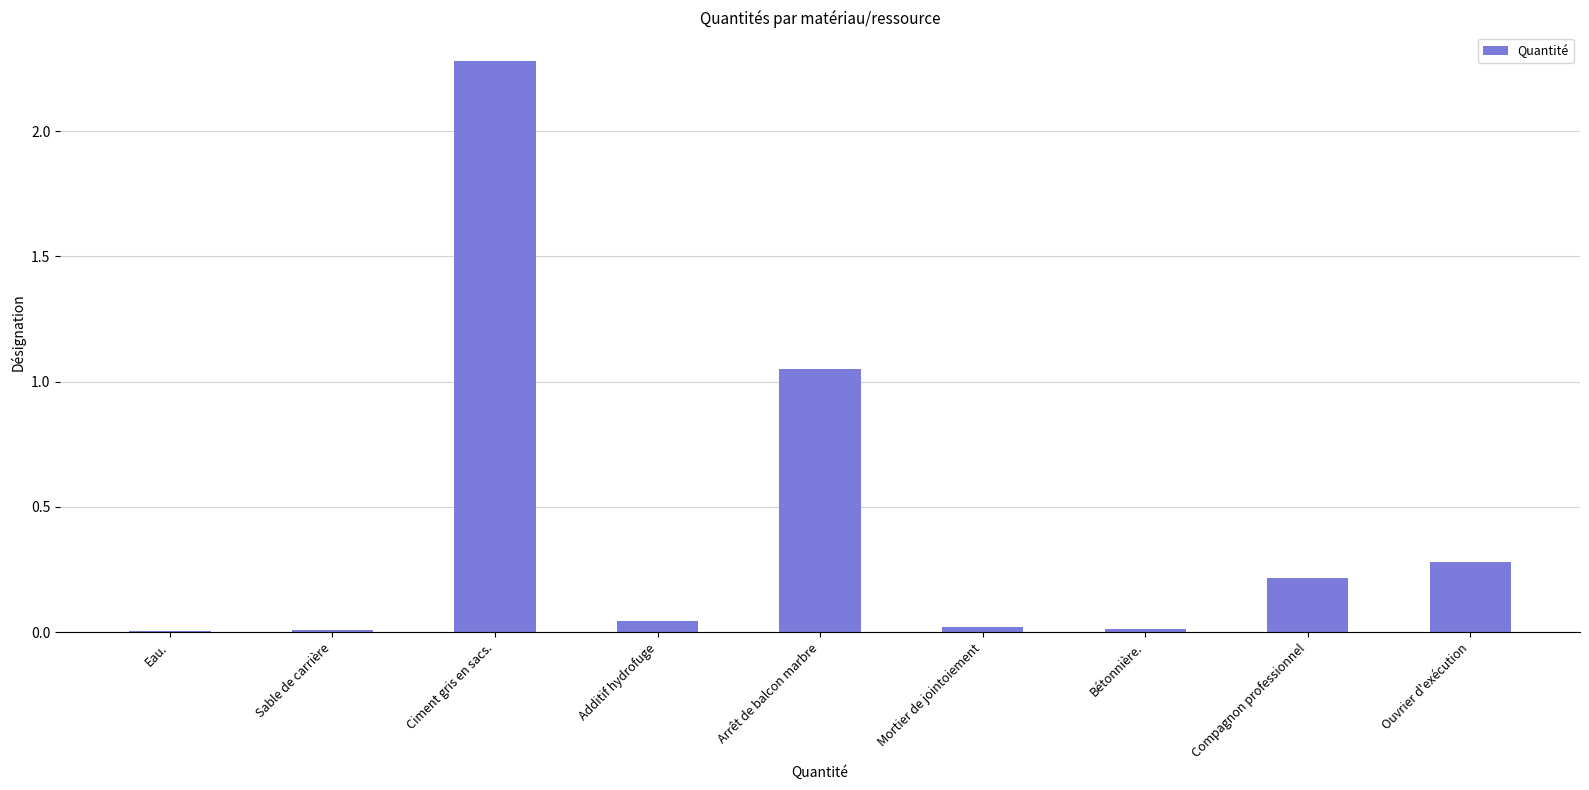

Which category has the highest value across all series?

Ciment gris en sacs.